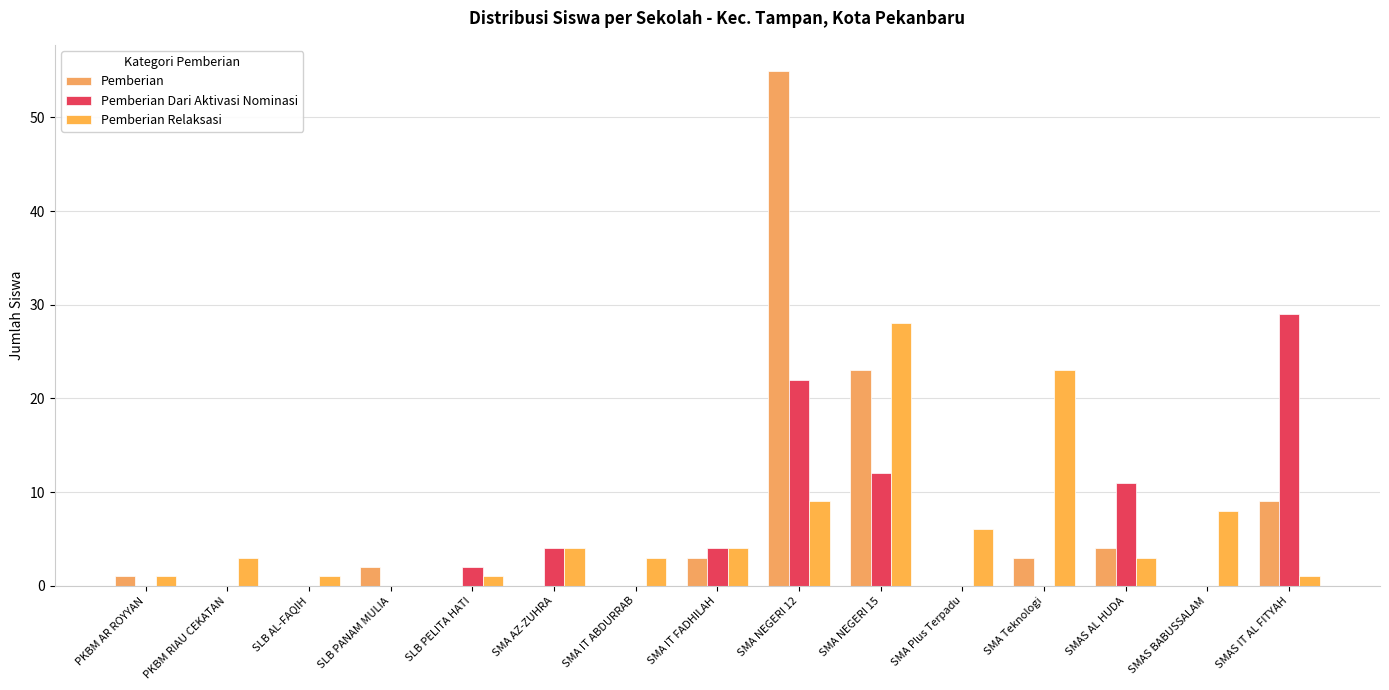

What is the label of the 14th bar from the right?

PKBM RIAU CEKATAN